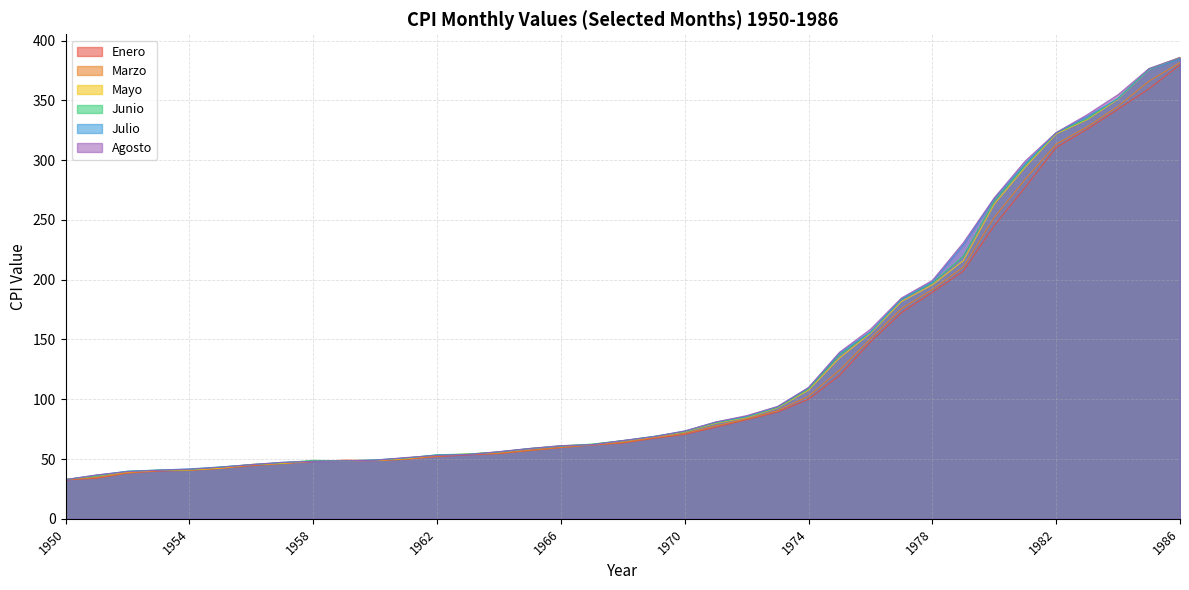

What is the difference between the second highest and minimum values in the Marzo series?

333.3